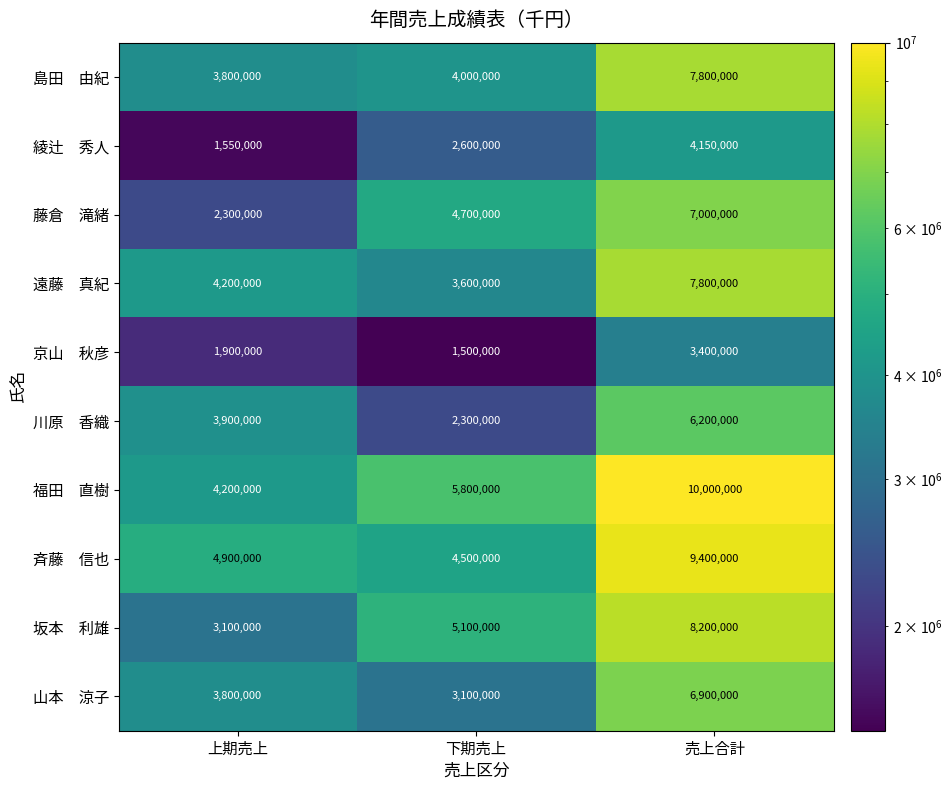

At how many categories does at least one series exceed 7066545?

1